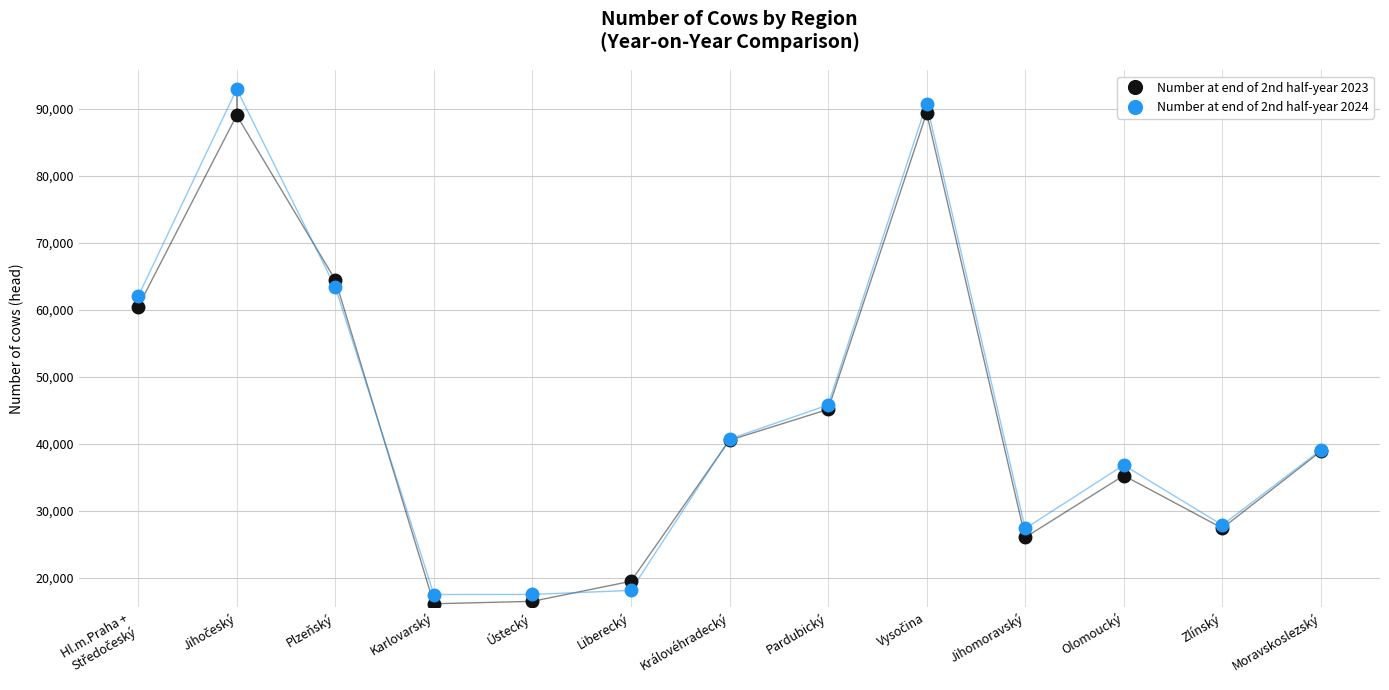

The value of Number at end of 2nd half-year 2024 at Liberecký is 18101. True or false?

True